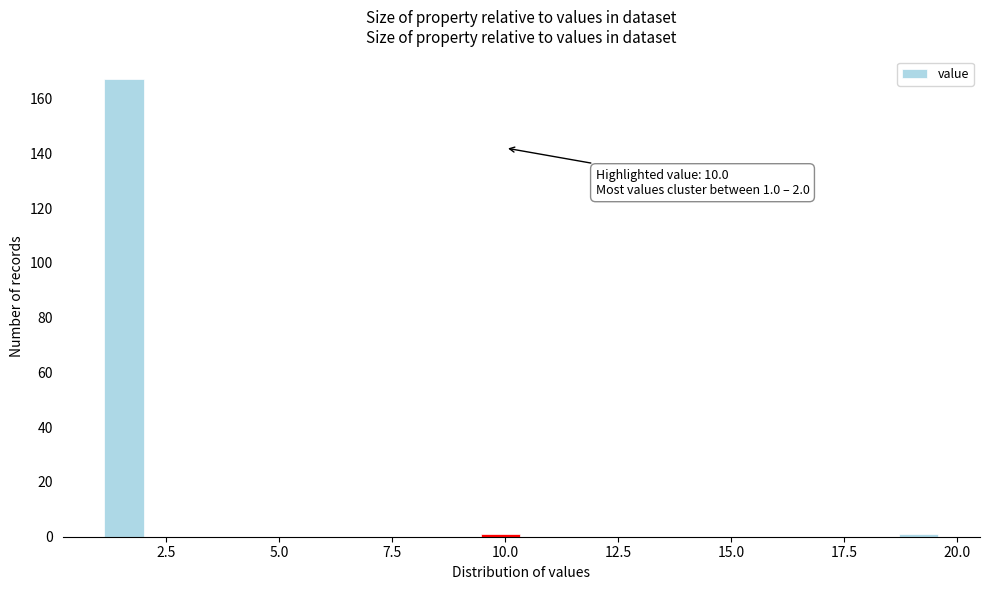

Around what value on the x-axis is the tallest bar? Give the approximate position of its centre, as read against the axis.

1.5